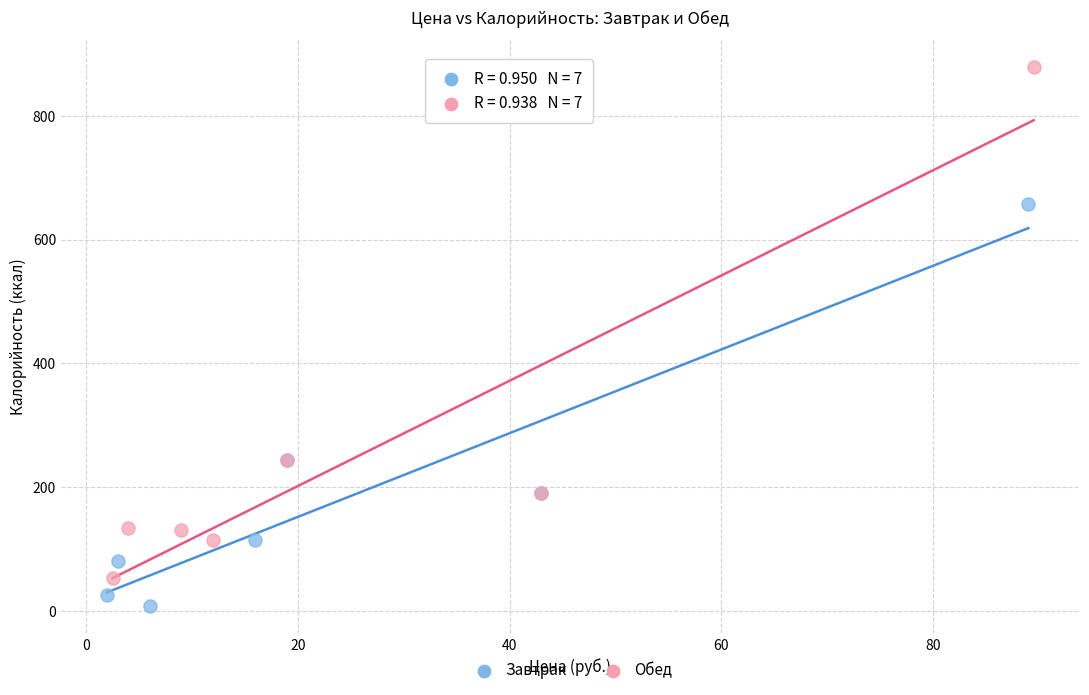

Which series contains the highest Y value?

Обед